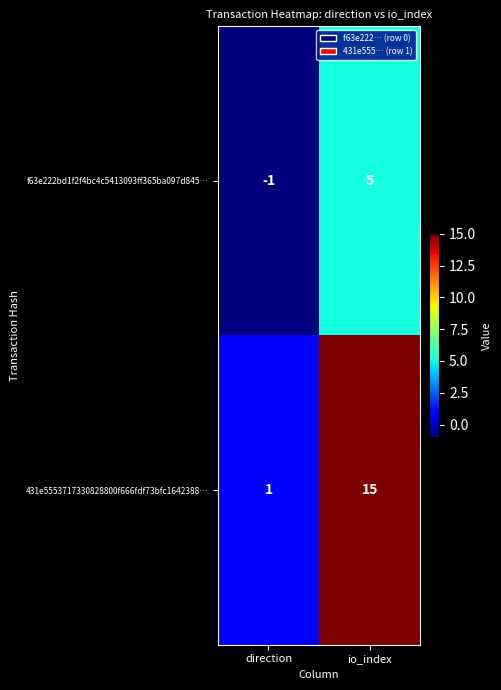

How many values in the f63e222bd1f2f4bc4c5413093ff365ba097d845… series are below 5?

1